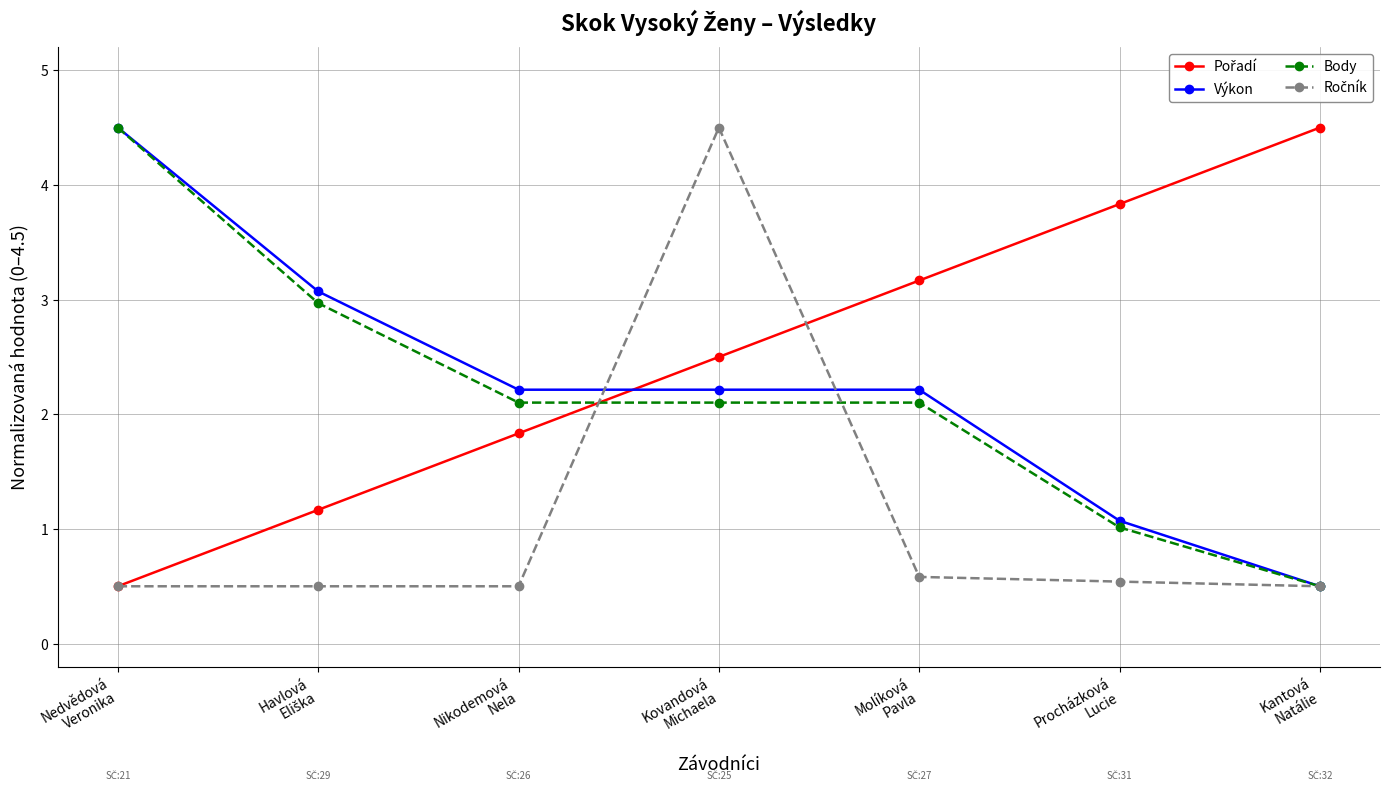

Does the chart have visible grid lines?

Yes